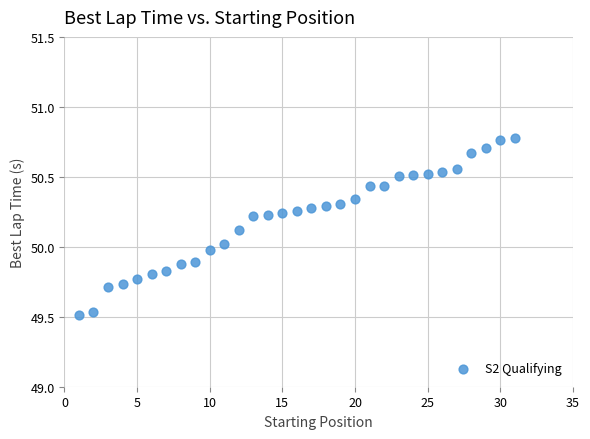

What is the range of Y values (max minus min)?

1.3